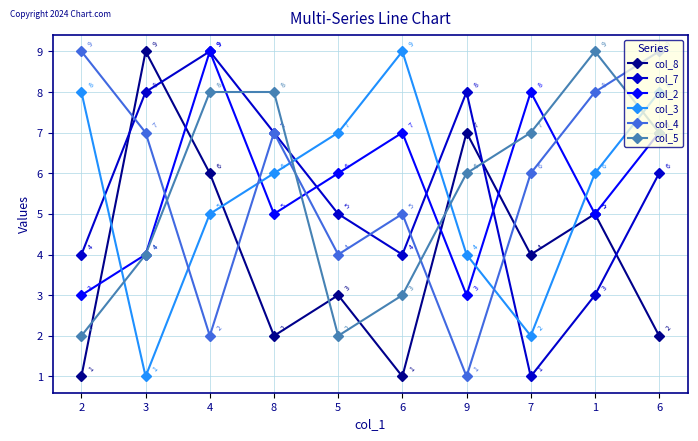

Which category has the highest value across all series?

3